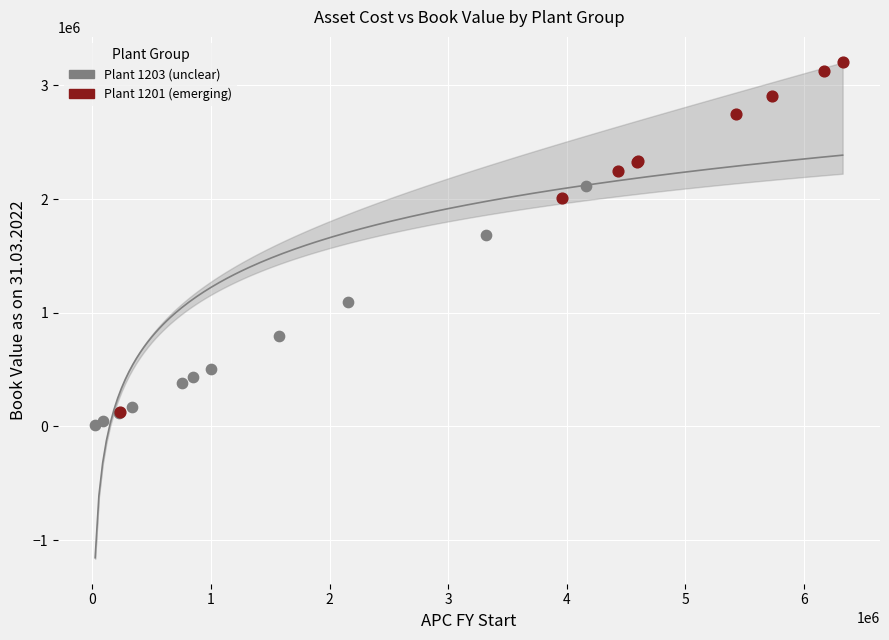

Which series has the widest spread of Y values?

Plant 1201 (emerging)